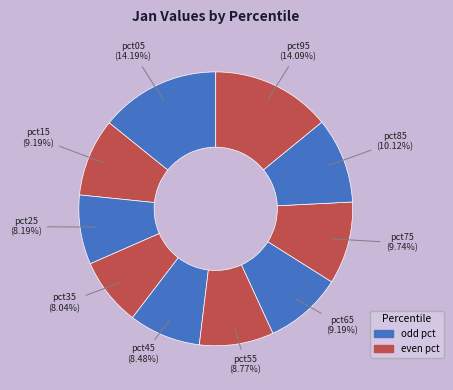

To the nearest percent, what is the difference between the largest and smallest slice percentages?

6%